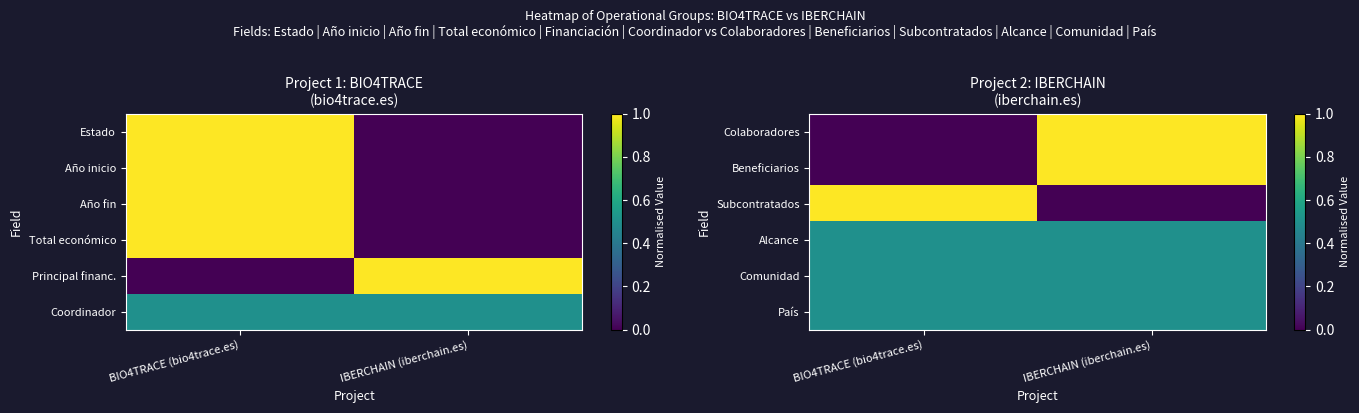

What is the difference between the Beneficiarios values at IBERCHAIN (iberchain.es) and BIO4TRACE (bio4trace.es)?

1.0